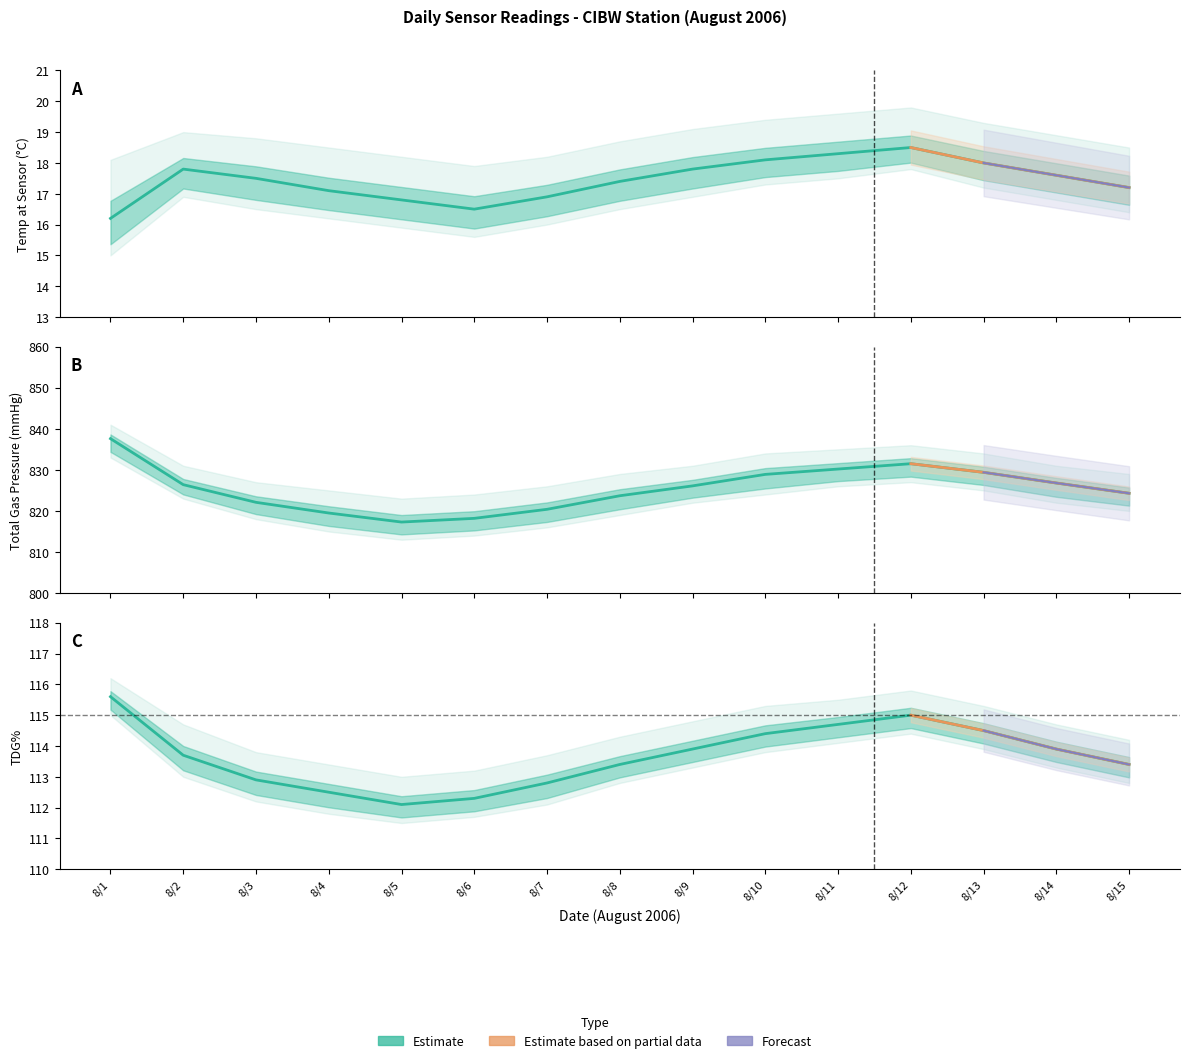

True or false: TOTAL GAS PRESSURE (MMHG) and TDG% intersect in this chart.

False